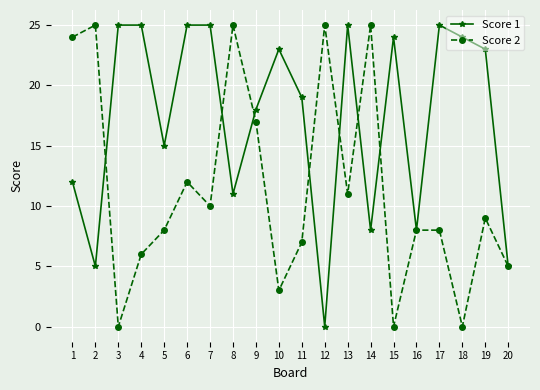

What is the value of the Score 2 point at the 11th from the left?

7